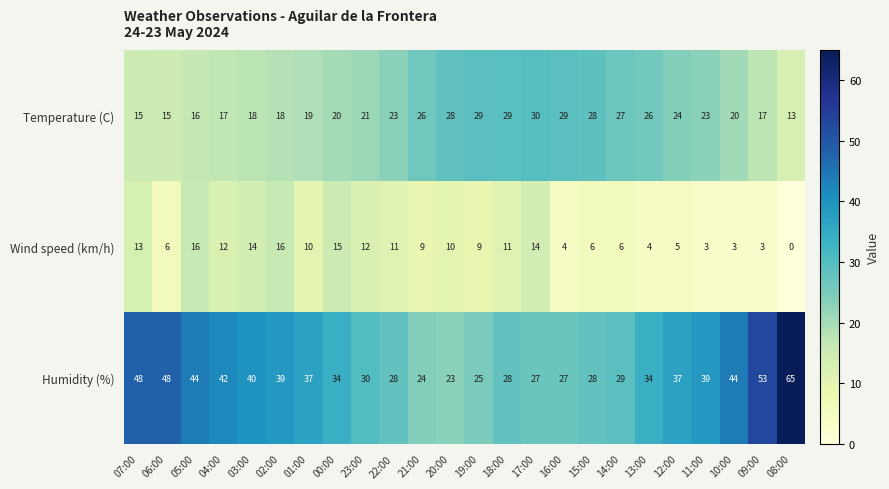

What is the minimum value for Temperature (C)?

13